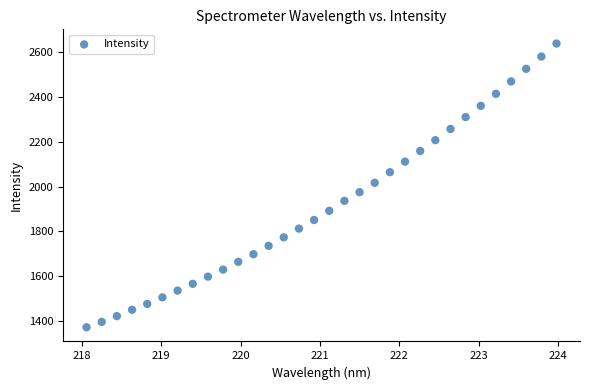

What is the range of X values (max minus min)?

5.9